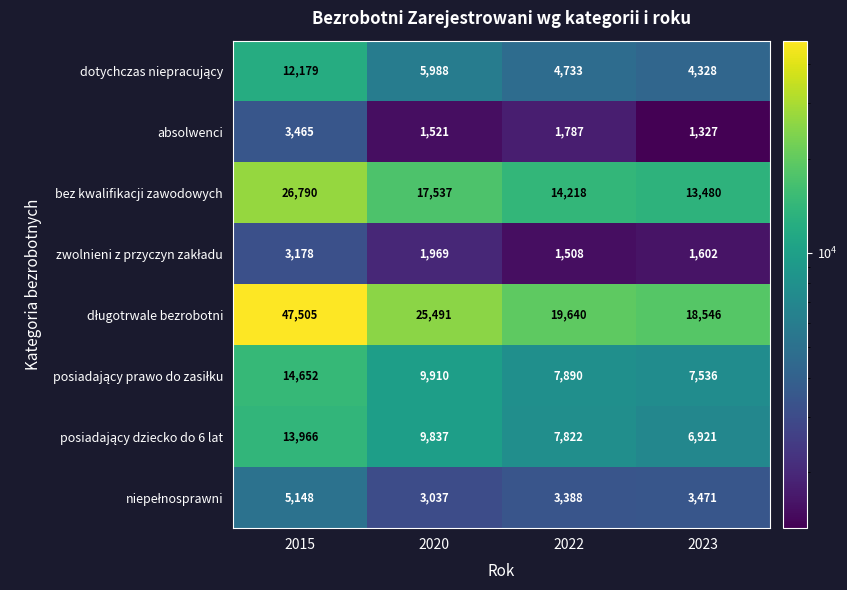

At which category does the chart reach its peak across all series?

2015